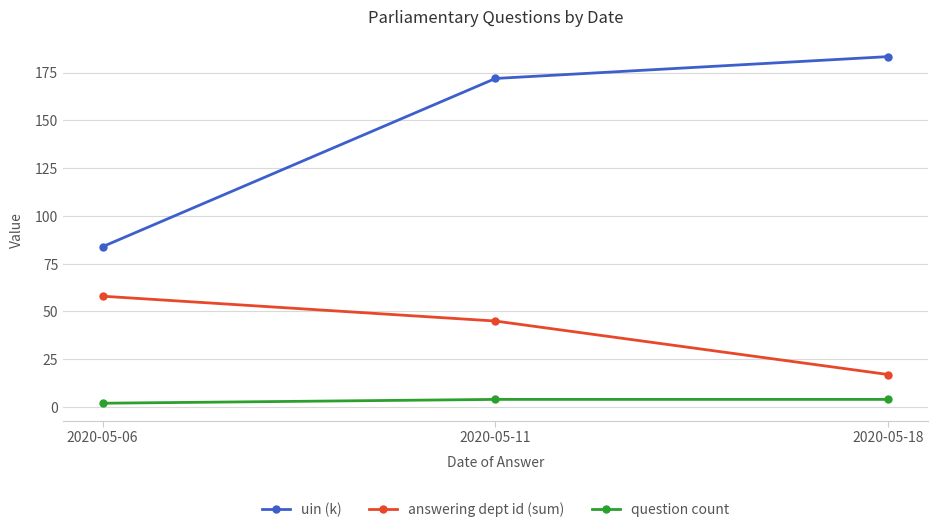

What is the difference between the maximum and minimum values in the answering dept id (sum) series?

41.0